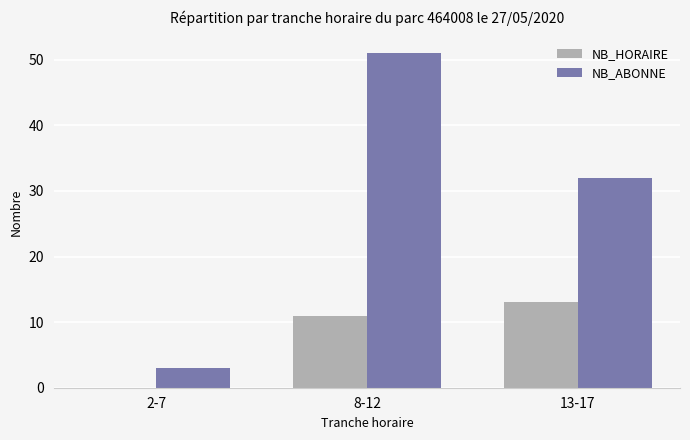

Reading right to left, what are all the values shown in this chart?

NB_HORAIRE: 13	11	0
NB_ABONNE: 32	51	3